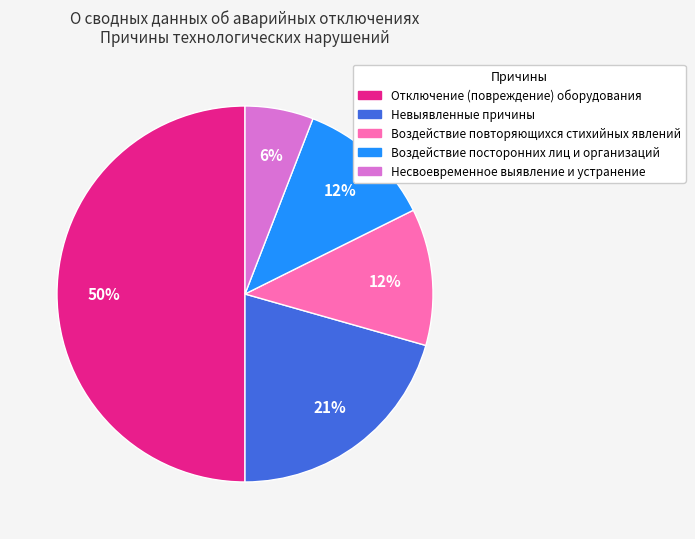

Between Отключение (повреждение) оборудования and Невыявленные причины, which is larger?

Отключение (повреждение) оборудования